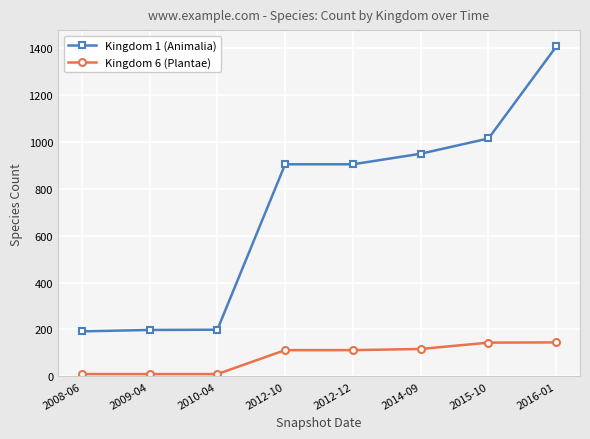

The value of Kingdom 6 (Plantae) at 2012-10 is 112. True or false?

True